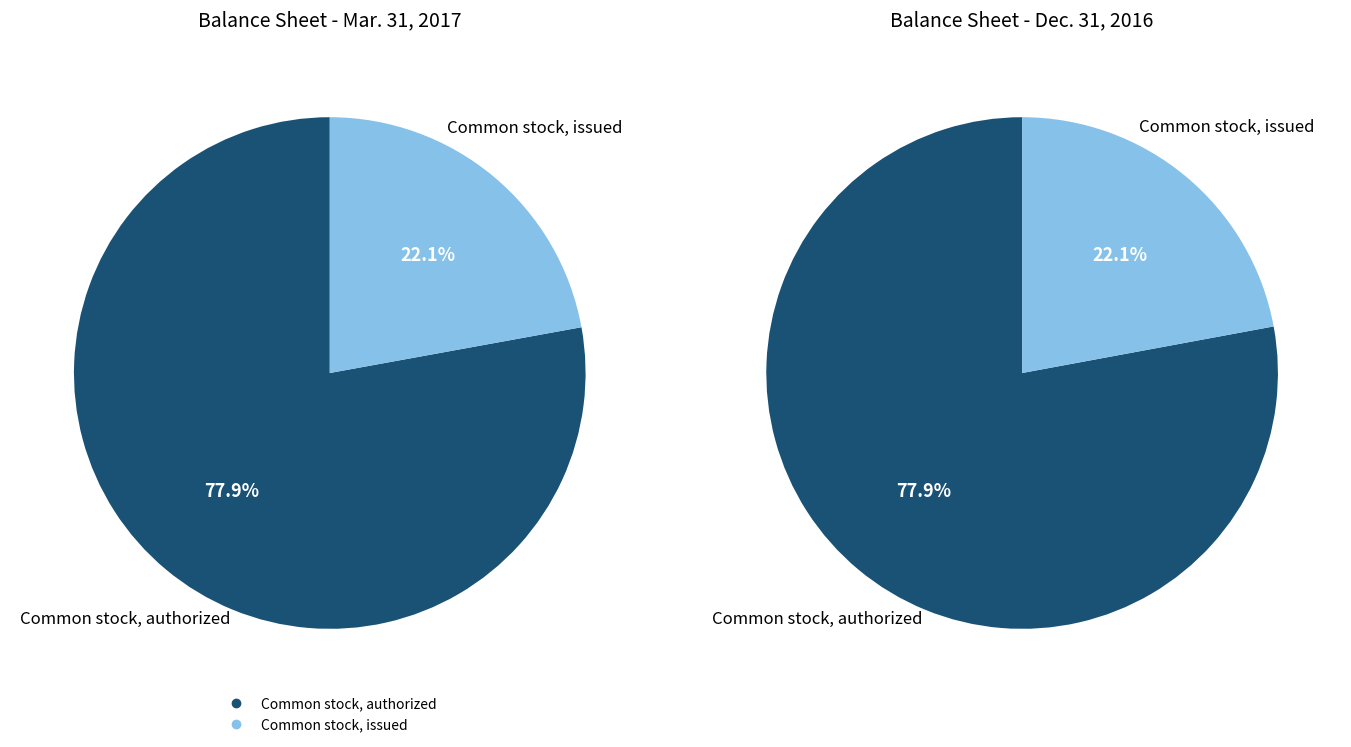

Is there a majority slice in this chart?

Yes